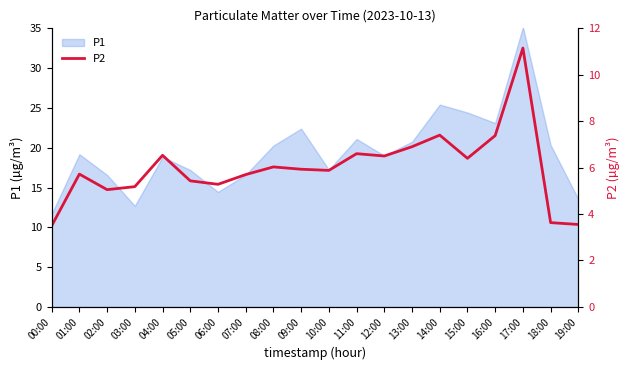

What is the value of the 14th point from the left?

6.9